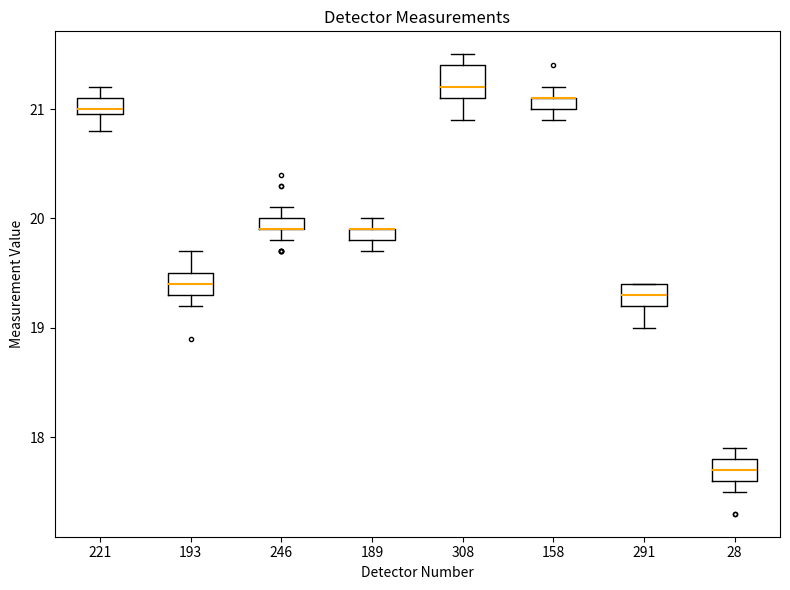

Where does the lower whisker of the box at x = 158 end on the y-axis? The values are not printed on the chart, so give them approximately, as read against the axis.

20.9